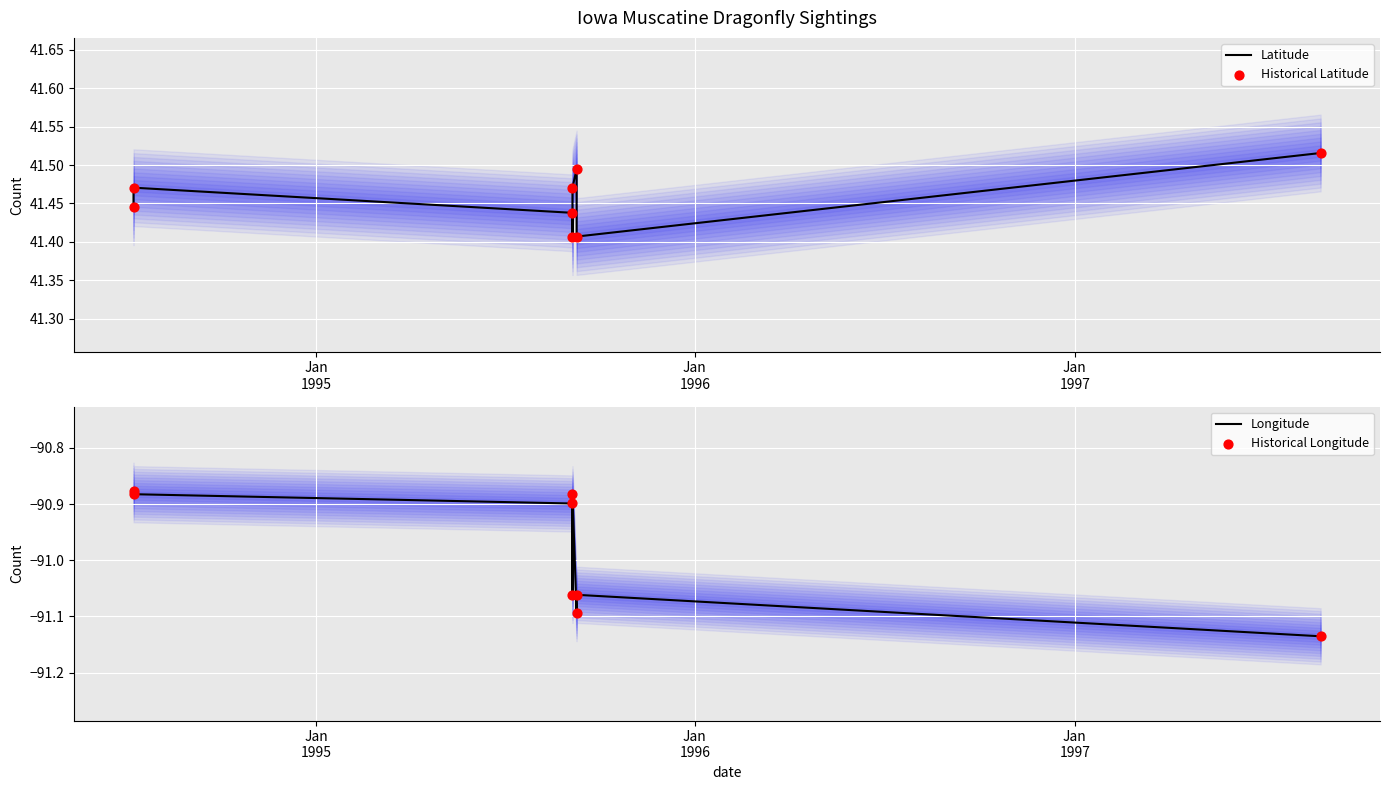

At which category is the sum across all series the highest?

Jan
1995